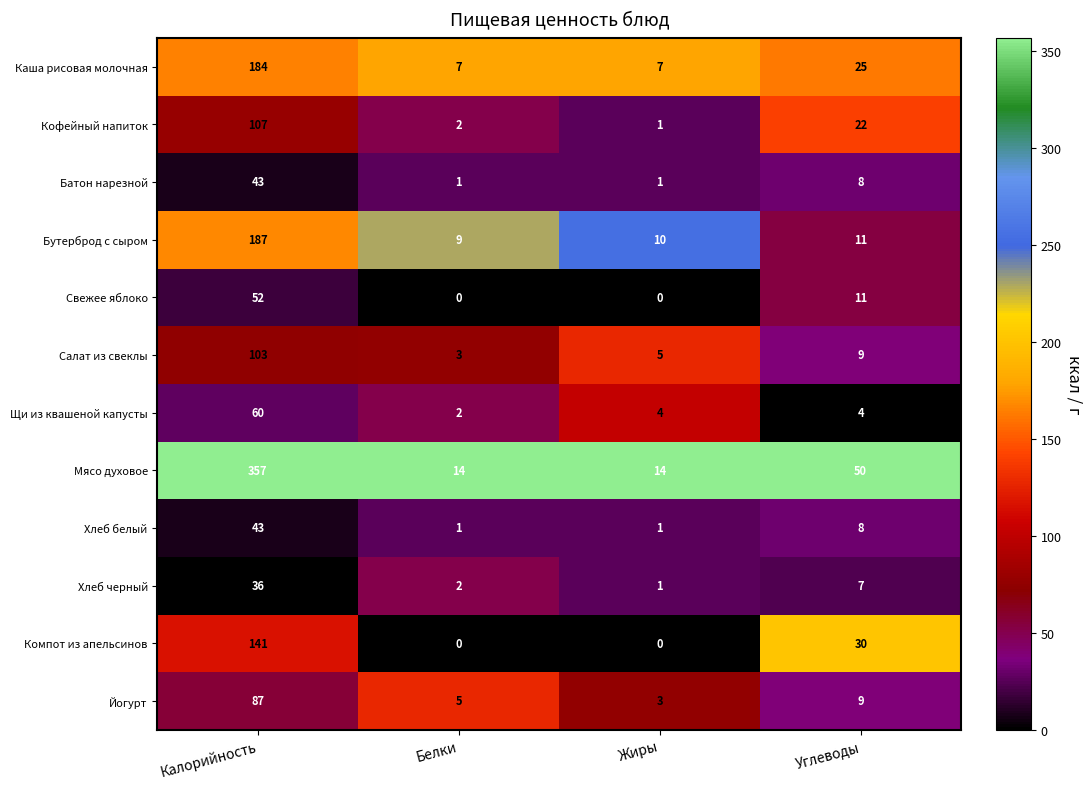

At how many categories does at least one series exceed 0?

4